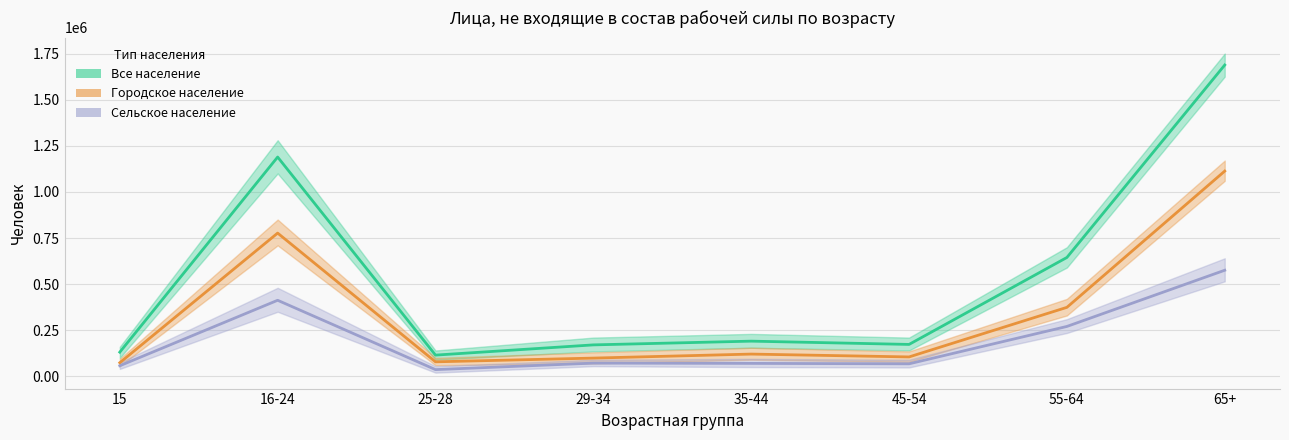

Reading right to left, list all the values displayed in this chart.

Все население: 65+=1688000	55-64=644421	45-54=172927	35-44=190708	29-34=170451	25-28=114986	16-24=1188950	15=130996
Городское население: 65+=1112812	55-64=374000	45-54=105105	35-44=120573	29-34=98832	25-28=78600	16-24=776636	15=73678
Сельское население: 65+=575188	55-64=270421	45-54=67822	35-44=70135	29-34=71619	25-28=36386	16-24=412314	15=57318